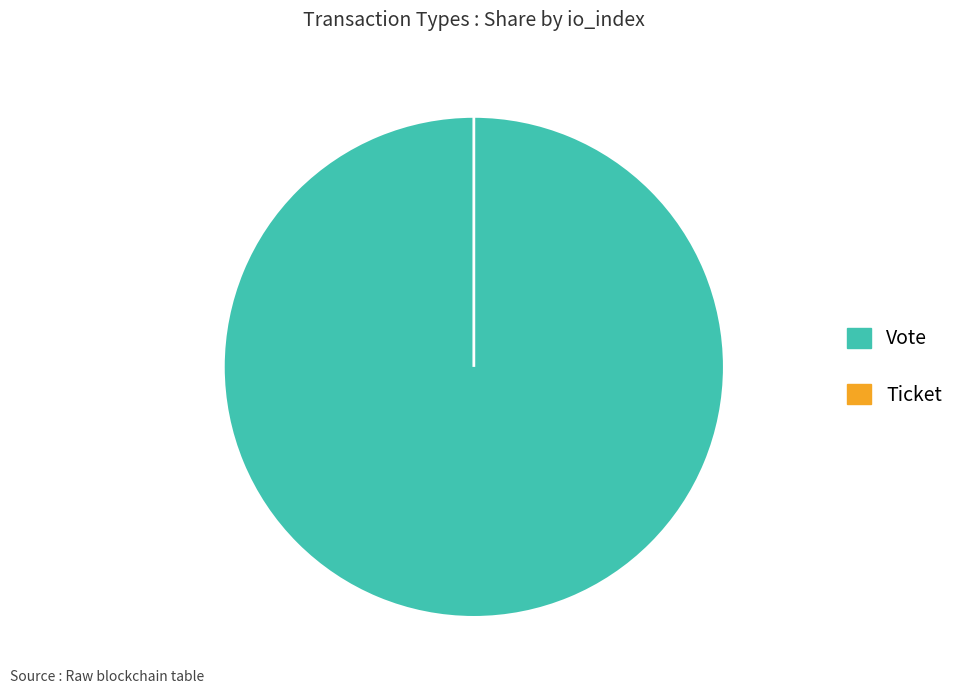

Which category accounts for the majority?

Vote